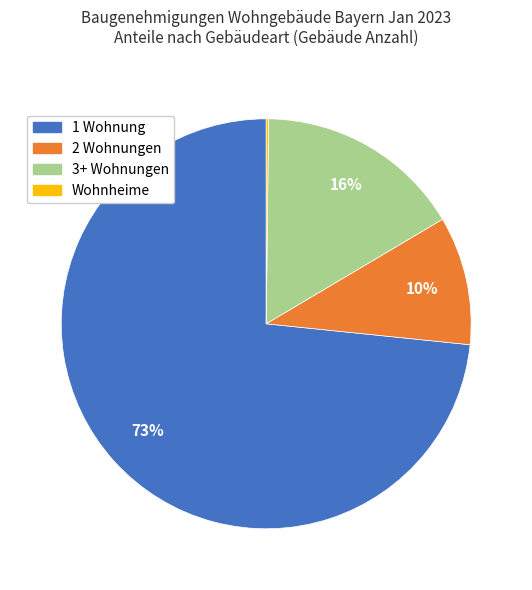

To the nearest percent, what is the combined percentage of 3+ Wohnungen and 2 Wohnungen?

26%